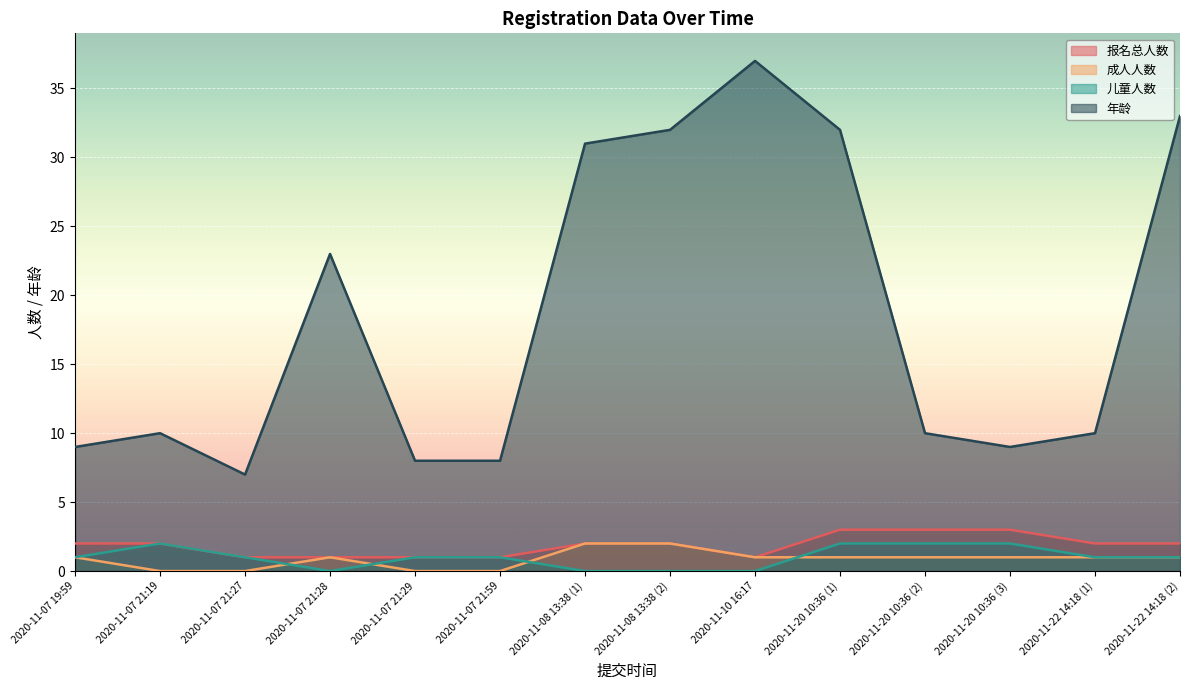

What position from the right is 2020-11-20 10:36 (2)?

4